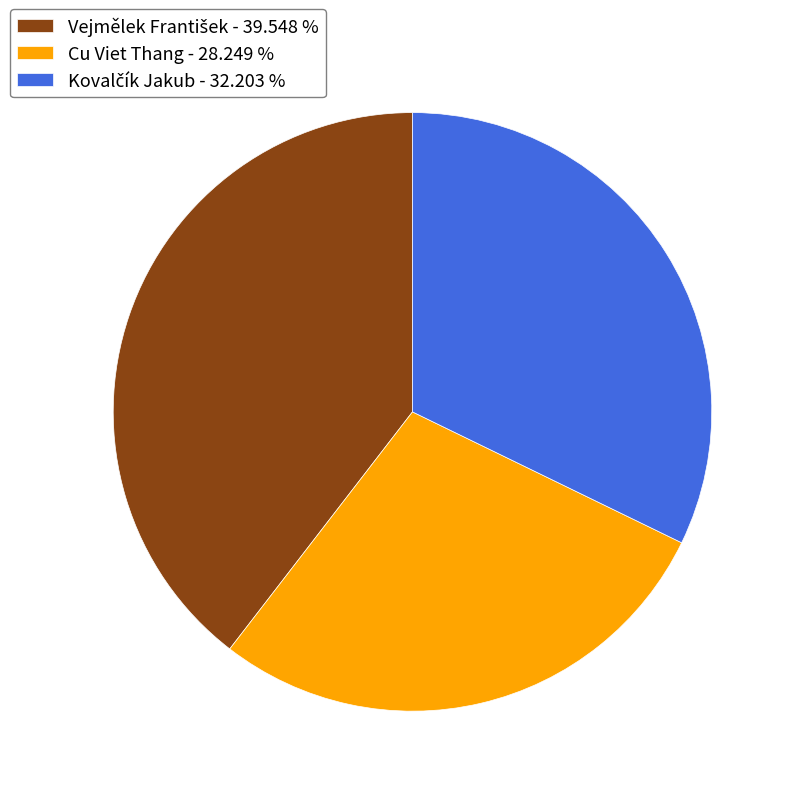

Is there any slice that represents more than half of the pie?

No